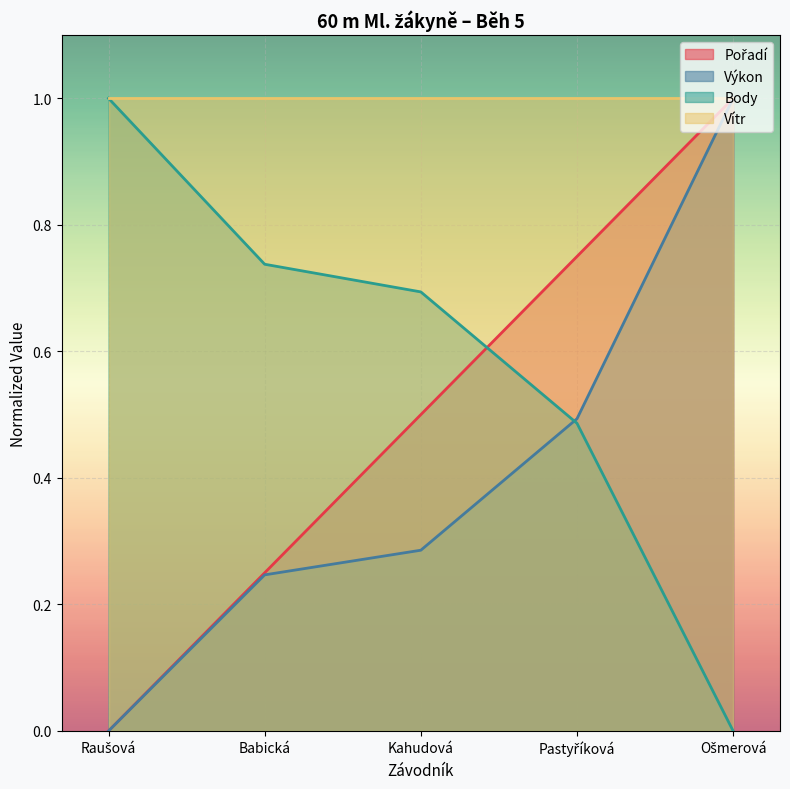

Which series has the largest total across all categories?

Vítr